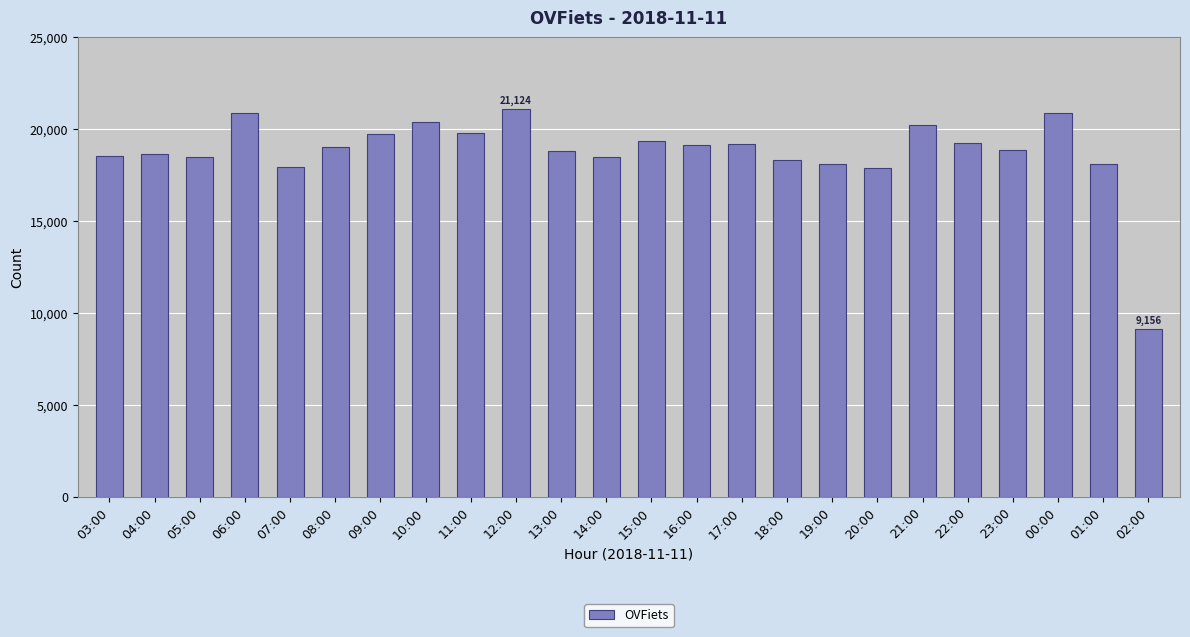

How many categories are shown in the chart?

24